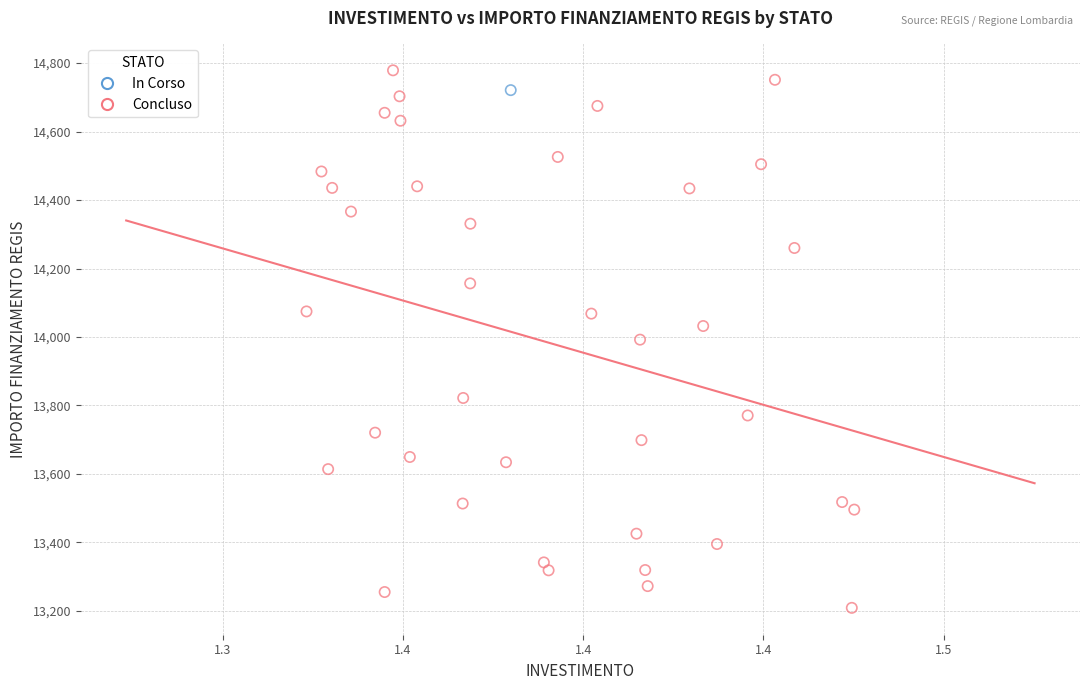

What are all the series names shown in the legend?

In Corso, Concluso